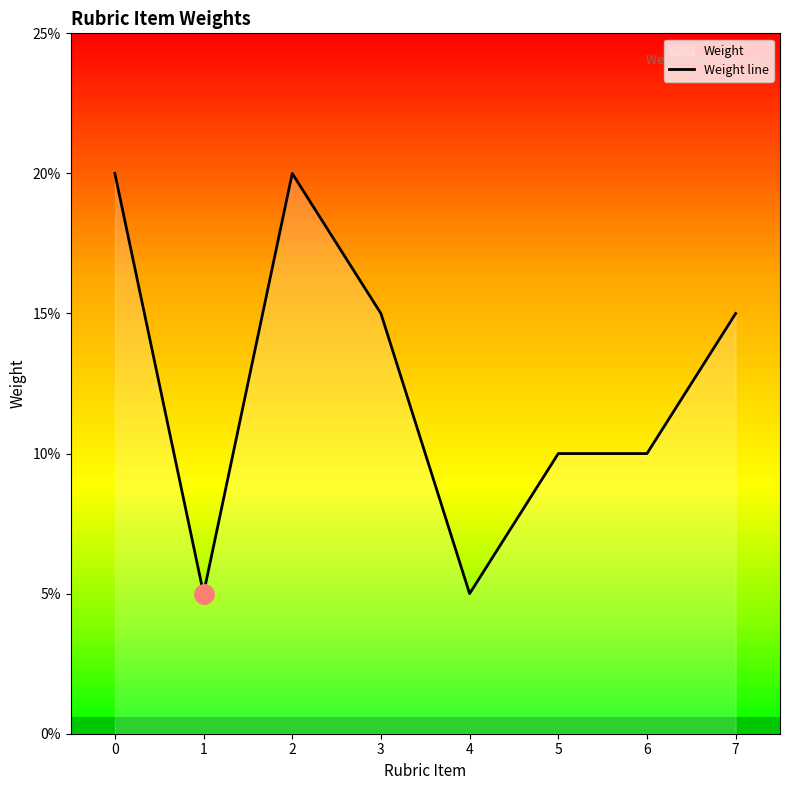

What is the change in value from 2 to 5?

-0.1